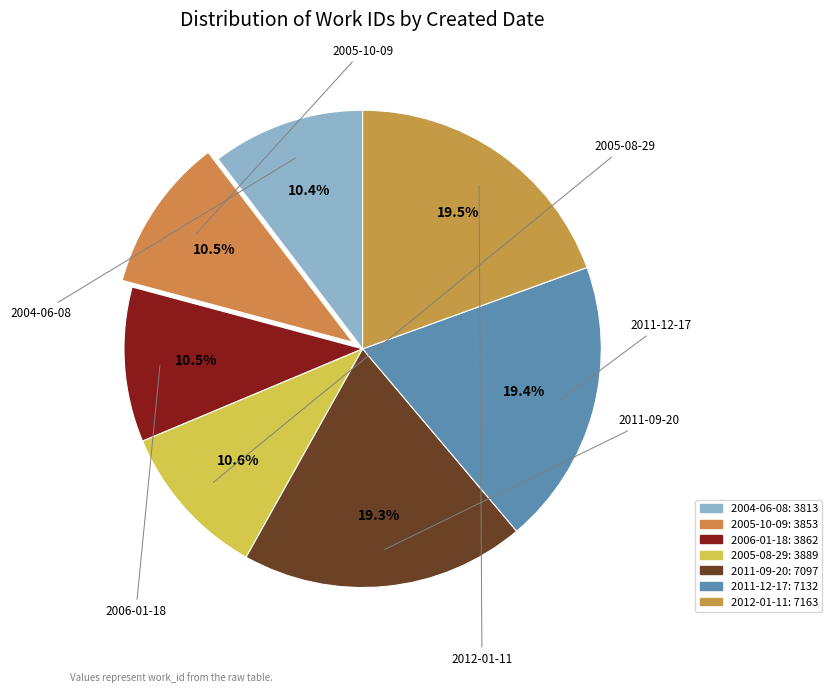

To the nearest percent, what percentage of the pie is 2012-01-11?

19%